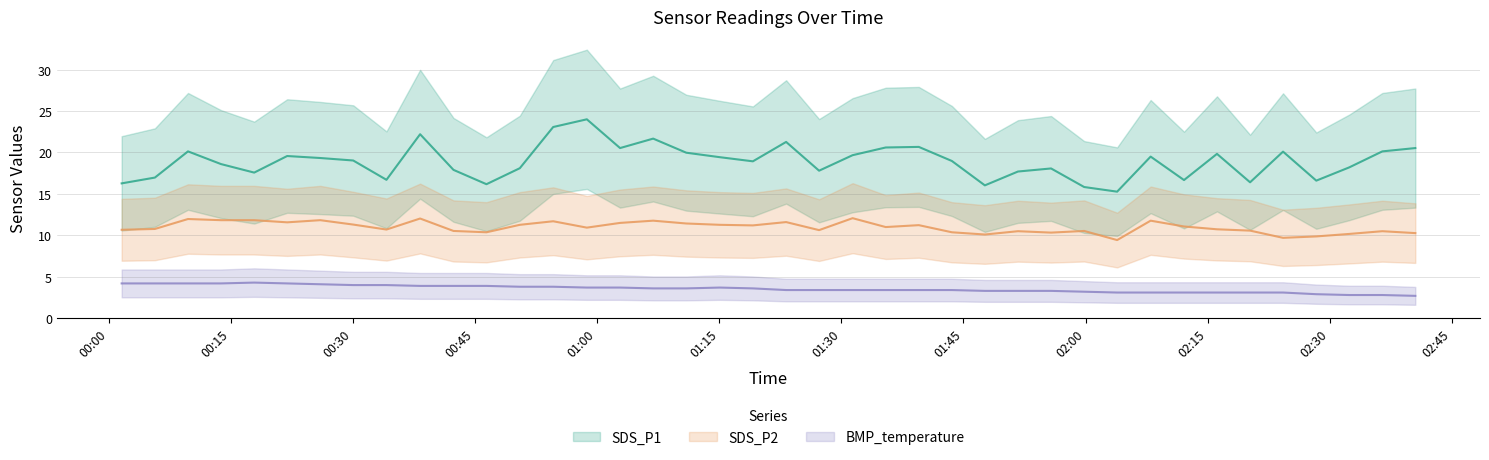

The value of SDS_P1 at 32 is 10.0. True or false?

False